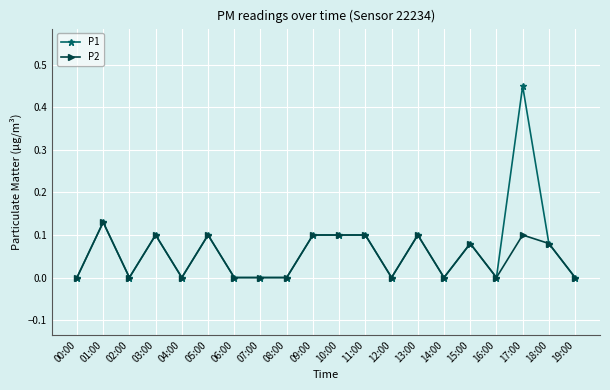

True or false: P1 has more than 2 points higher than both neighbors.

True